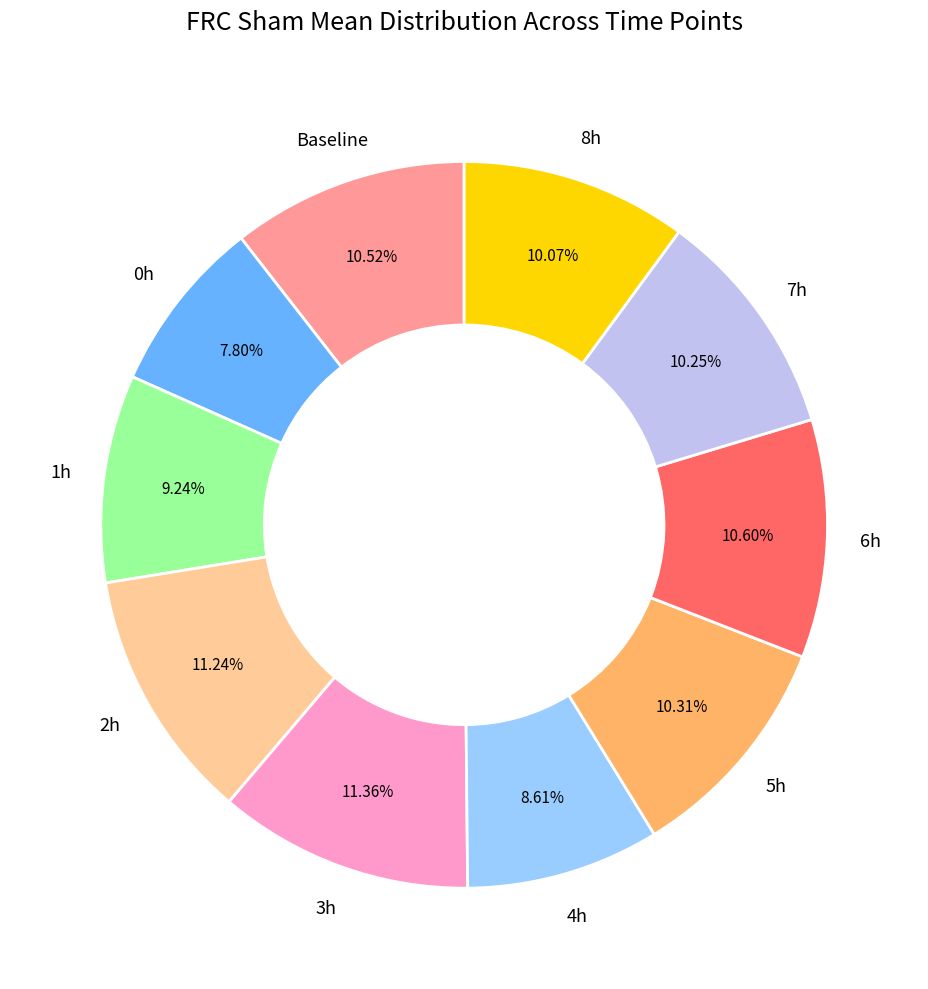

Is there a majority slice in this chart?

No